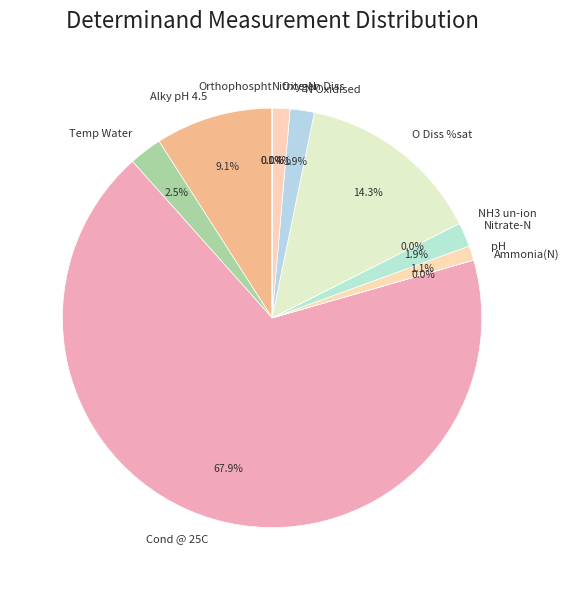

Combined, do Temp Water and Alky pH 4.5 account for over 50%?

No